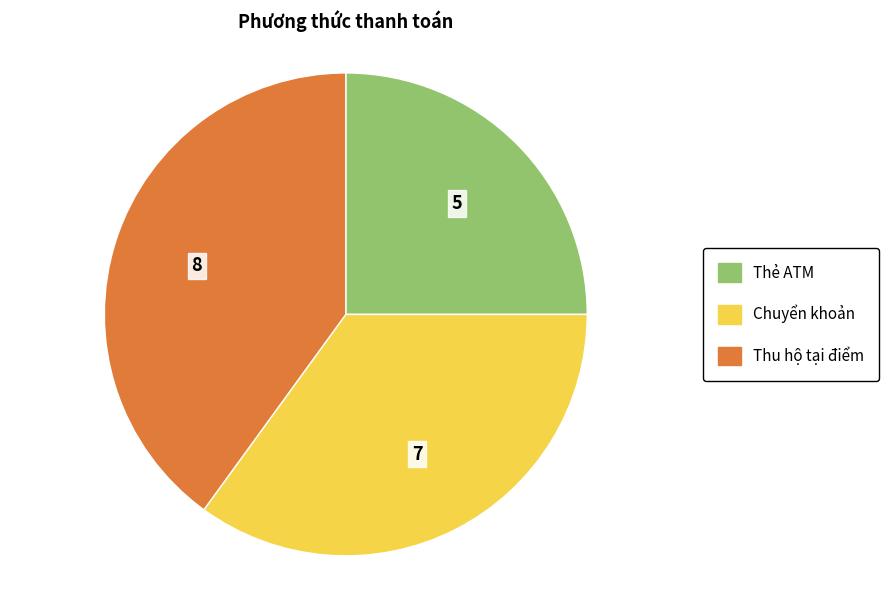

Do Thu hộ tại điểm and Thẻ ATM together represent more than half of the pie?

Yes